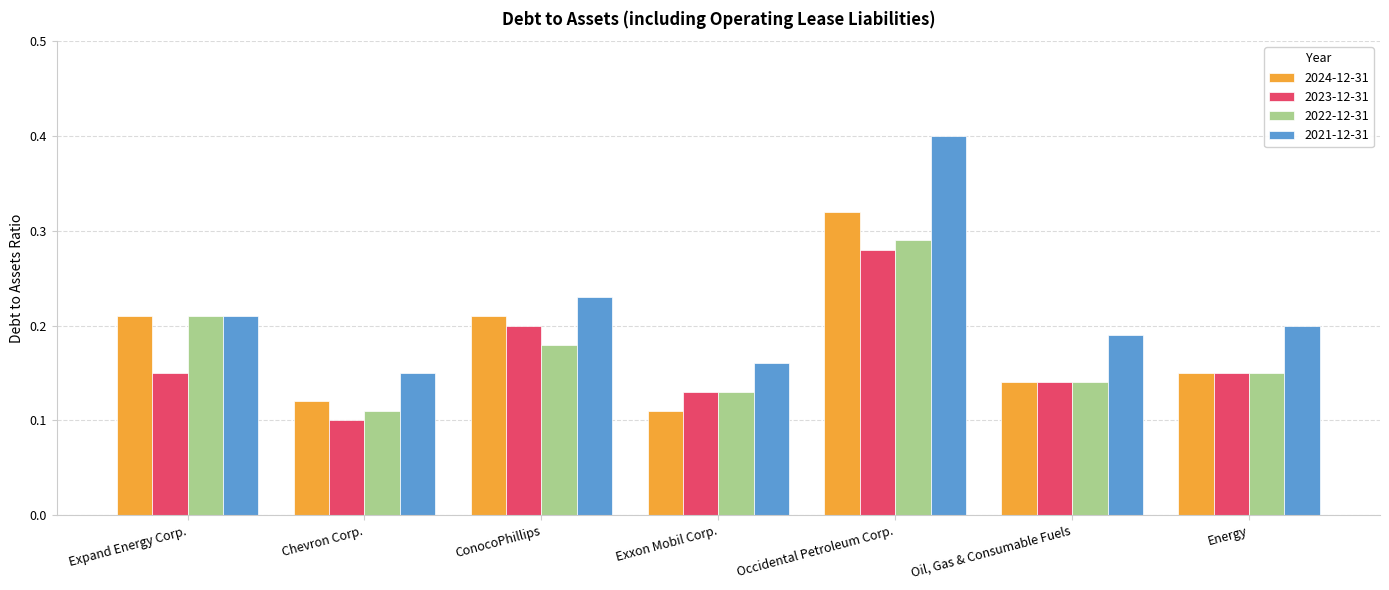

What is the sum of the 2021-12-31 values at Energy and Expand Energy Corp.?

0.4